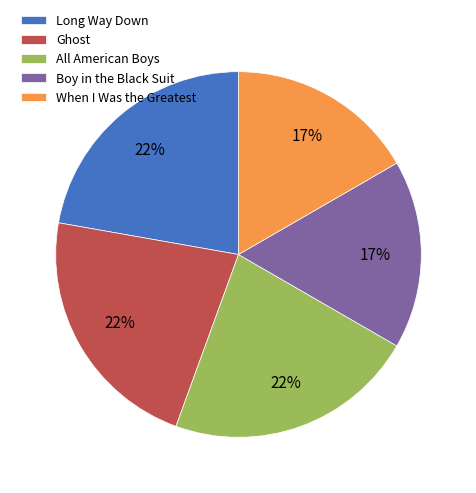

Does Ghost represent more than half of the total?

No